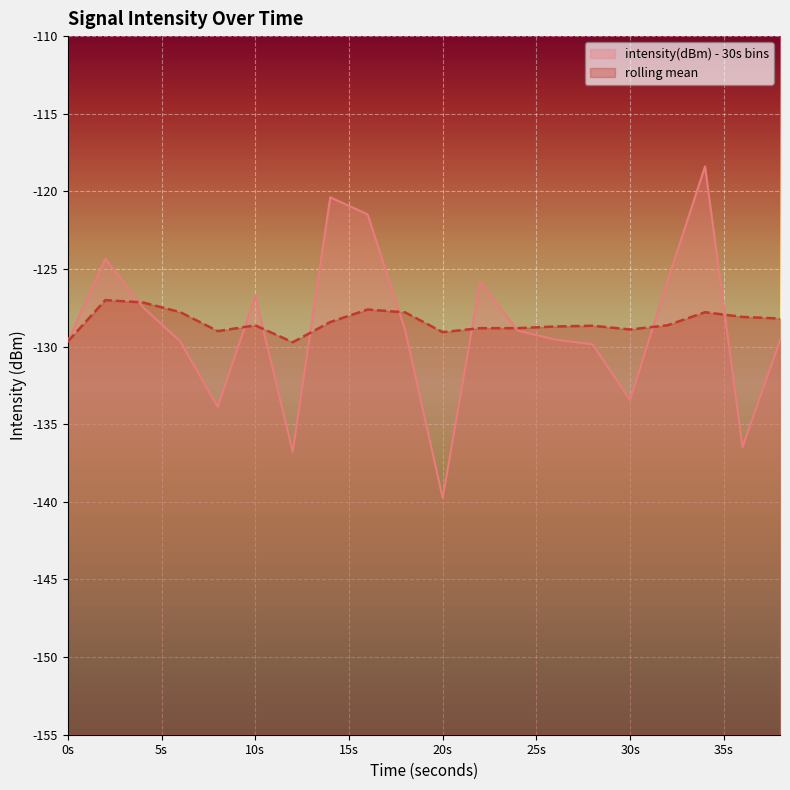

True or false: rolling mean has a value of -128.6 at 10s.

True